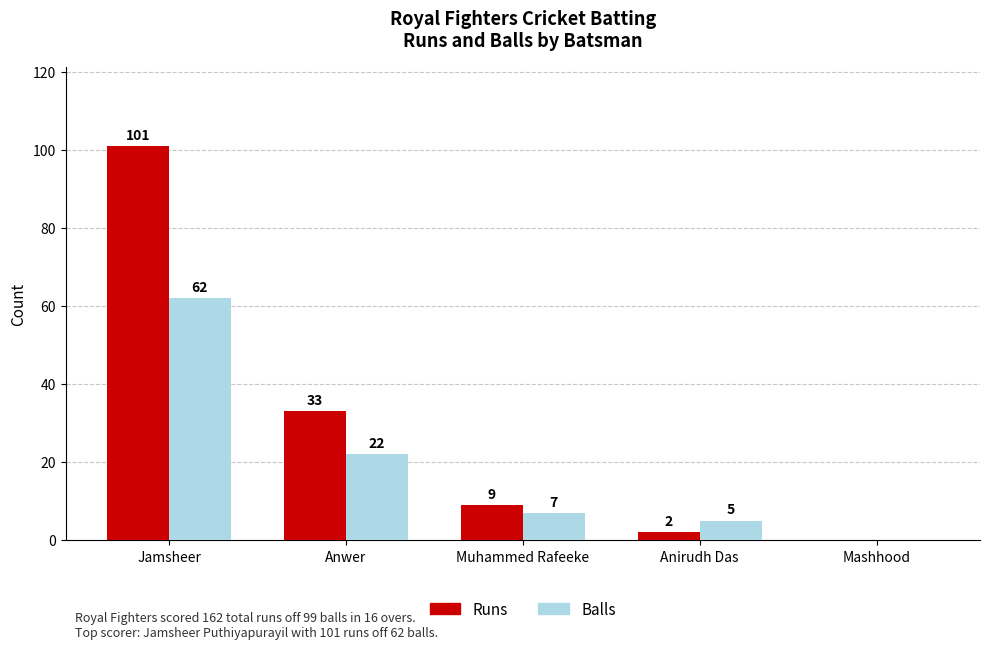

What is the sum of the Runs values at Jamsheer and Anirudh Das?

103